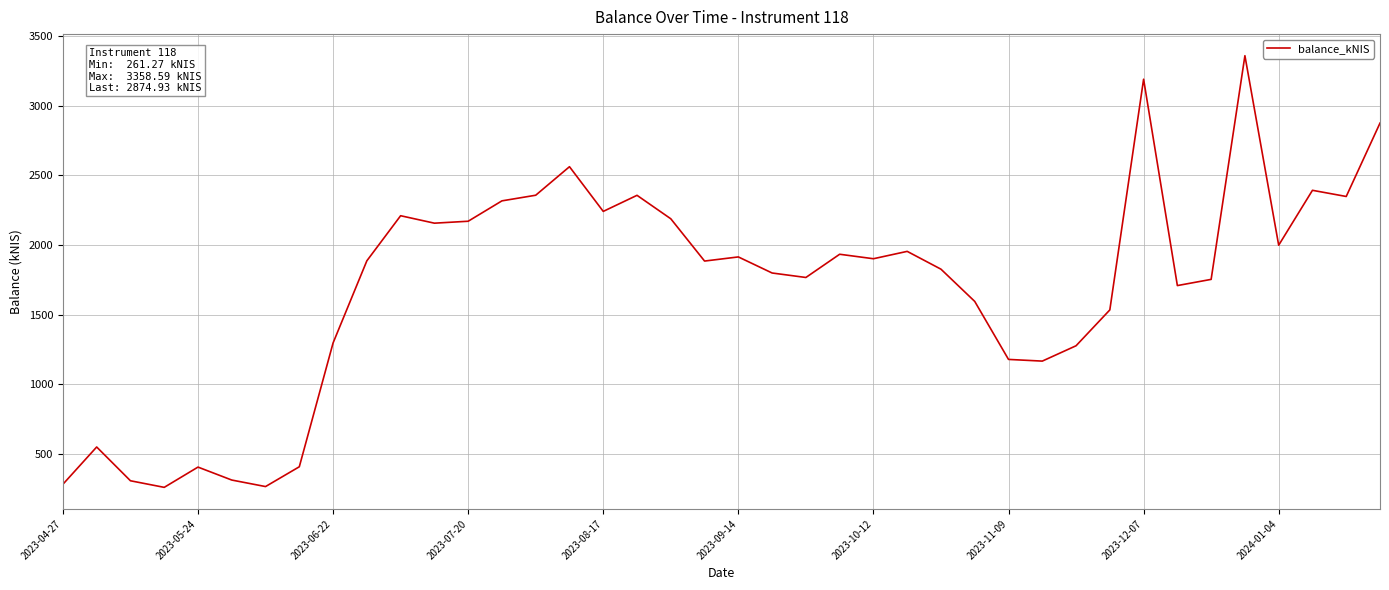

How many distinct data groups are displayed?

1